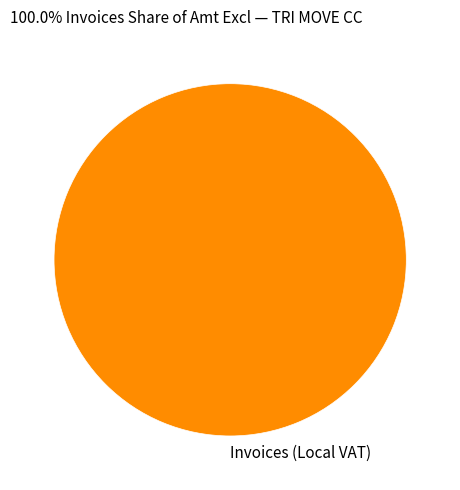

True or false: Invoices (Local VAT) accounts for 100% of the total.

True